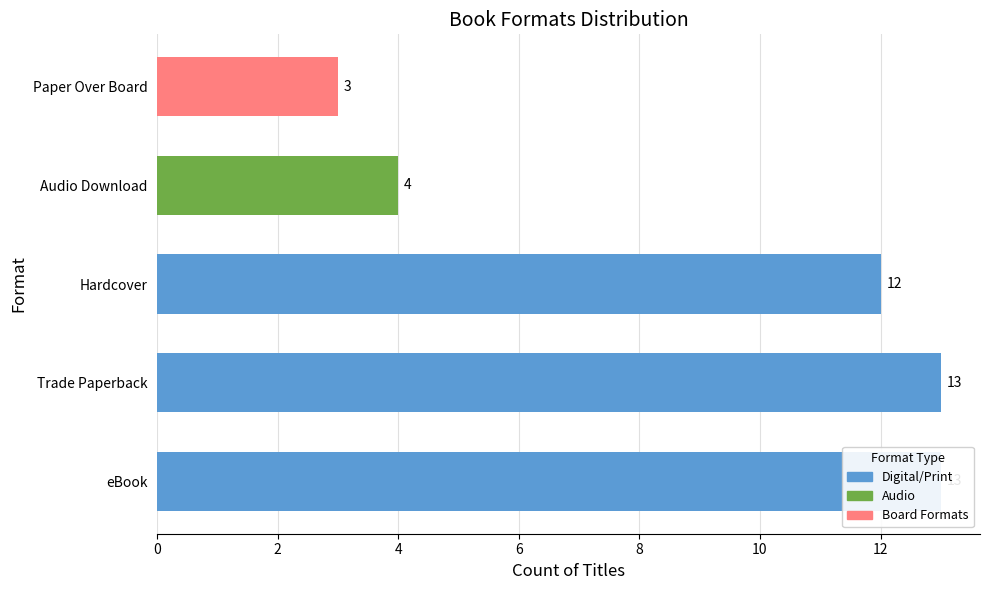

What is the difference between the maximum and minimum values?

10